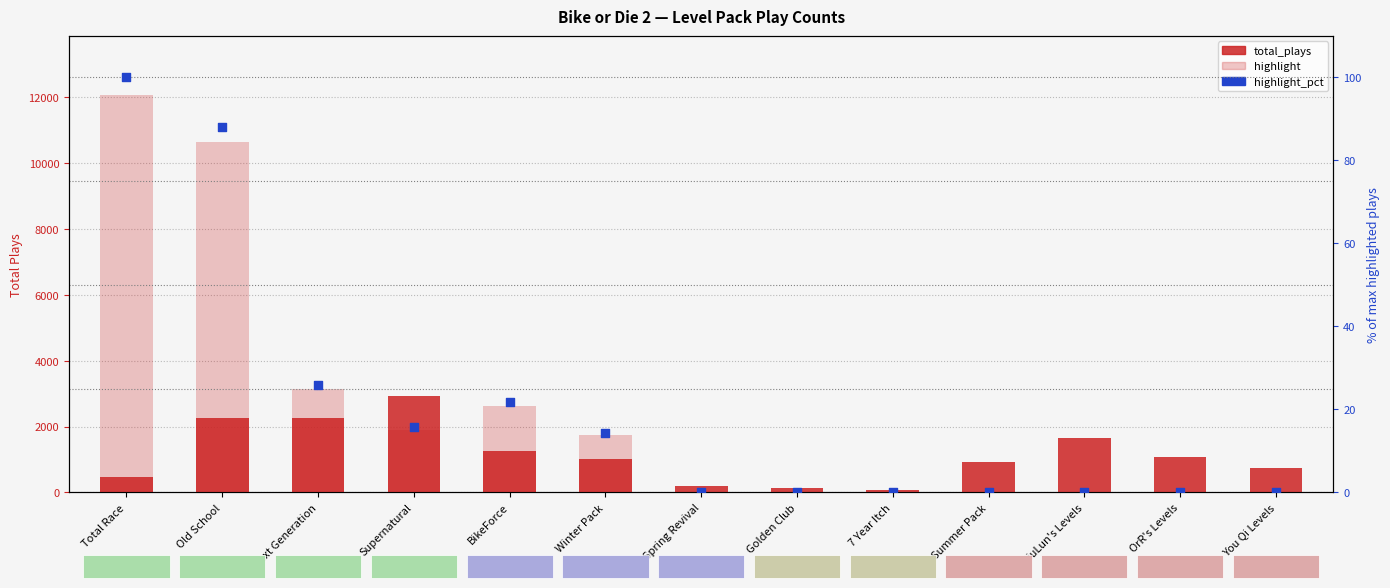

What is the total value across all series at 7 Year Itch?

64.0